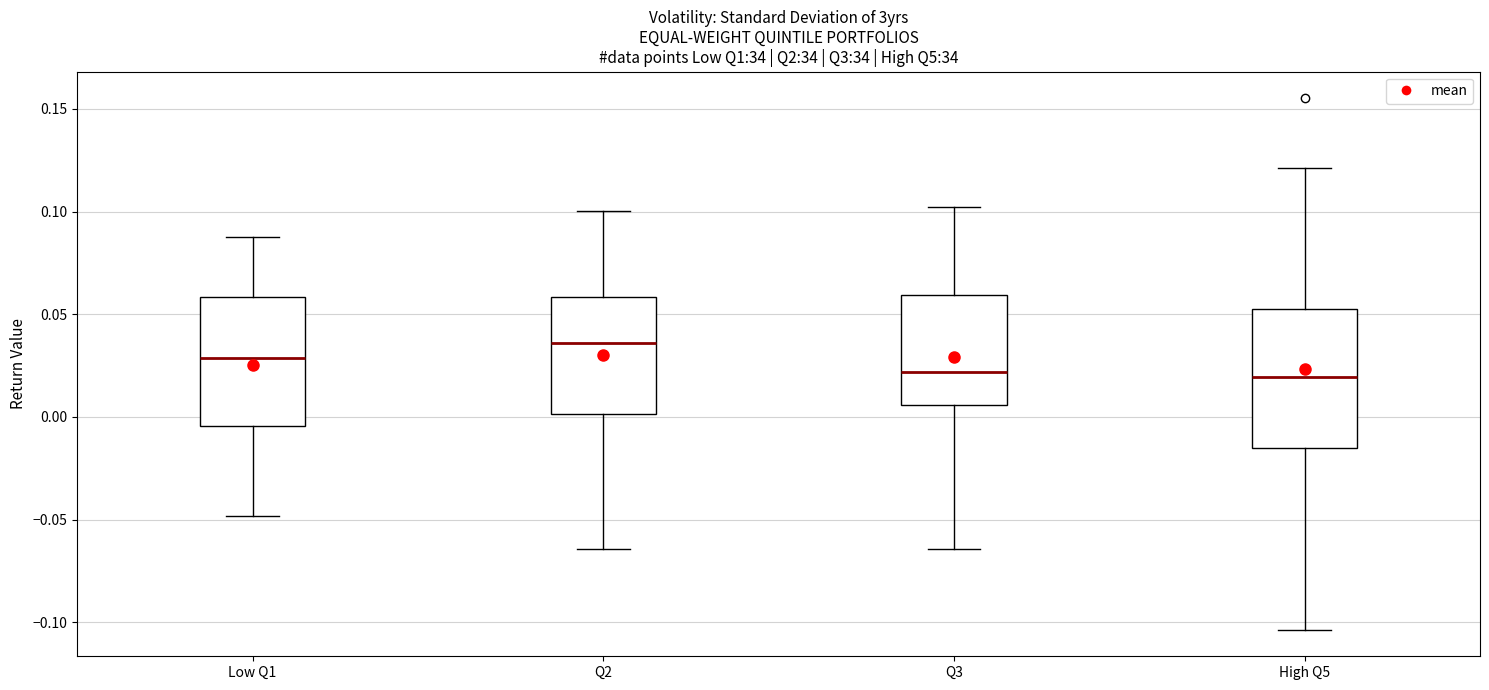

Reading left to right, read every box against the y-axis: the position of its median line, the range the box covers, and the ends of its whiskers. The values are not printed on the chart, so give them approximately, as read against the axis.

Low Q1: median 0.030, box -0.005 to 0.060, whiskers -0.050 to 0.090
Q2: median 0.035, box 0.000 to 0.060, whiskers -0.065 to 0.100
Q3: median 0.020, box 0.005 to 0.060, whiskers -0.065 to 0.100
High Q5: median 0.020, box -0.015 to 0.055, whiskers -0.105 to 0.120